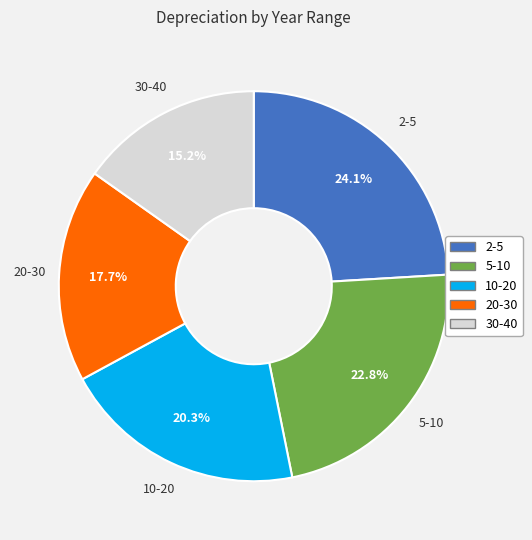

Is there a majority slice in this chart?

No